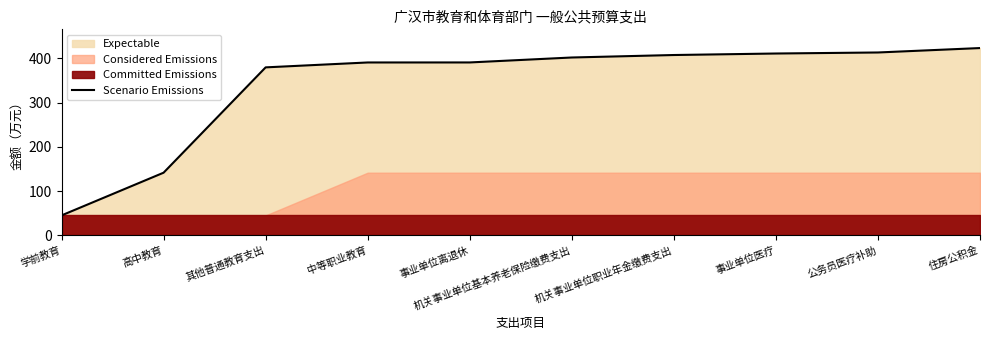

How many lines are shown in the chart?

1